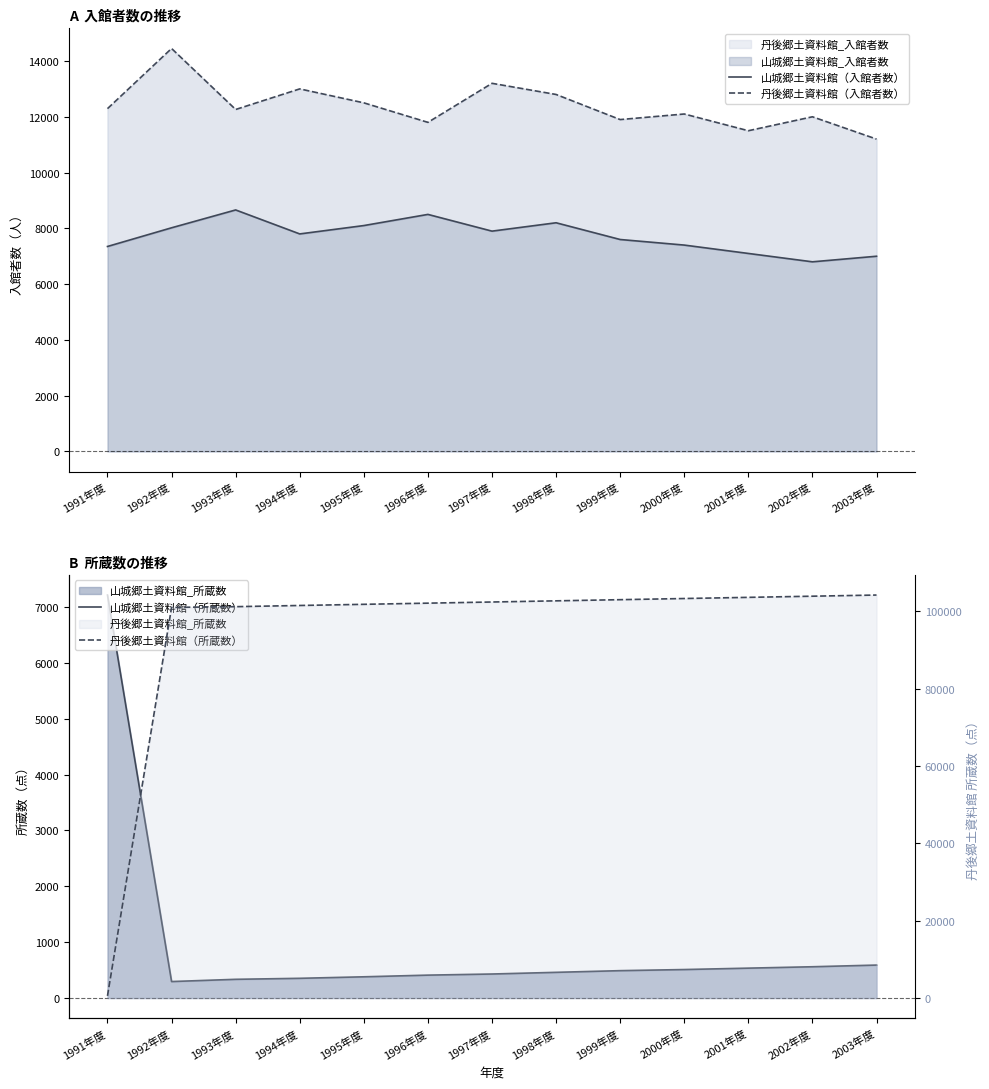

True or false: 丹後郷土資料館（所蔵数） and 山城郷土資料館（所蔵数） intersect in this chart.

True